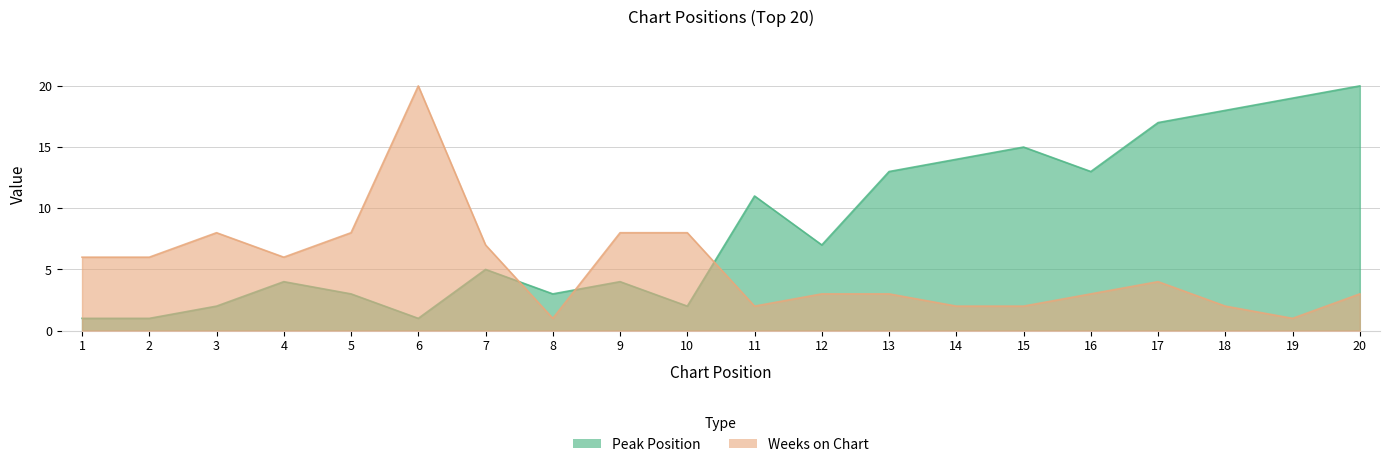

List the series in order of their peak value, highest first.

Peak Position, Weeks on Chart